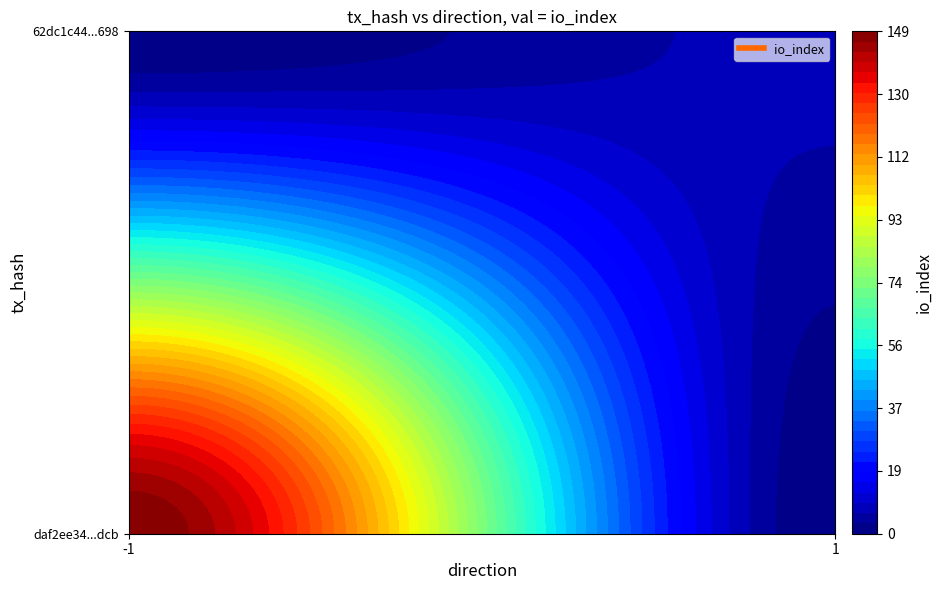

At direction, list the series in order from smallest to largest.

daf2ee34bfd102ace049fade840ee1b49611dcb, 62dc1c44708dcac32fef45ca1354246de926698